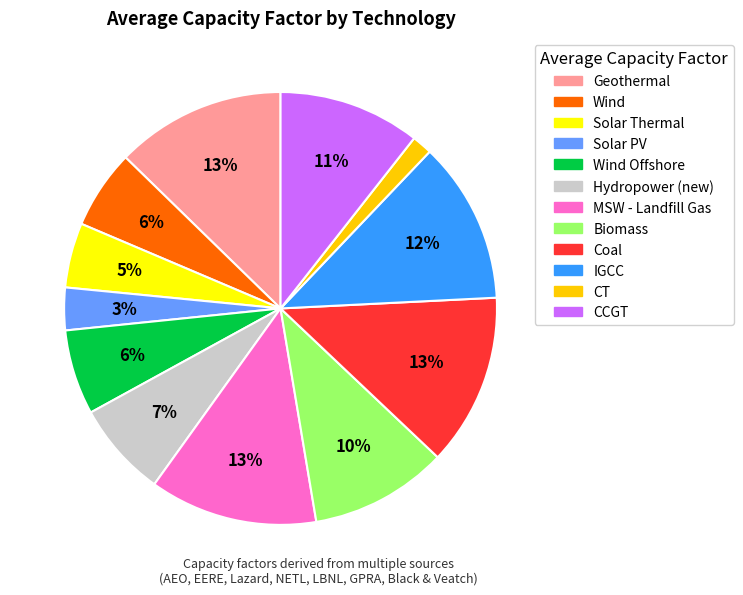

Is there any slice that represents more than half of the pie?

No